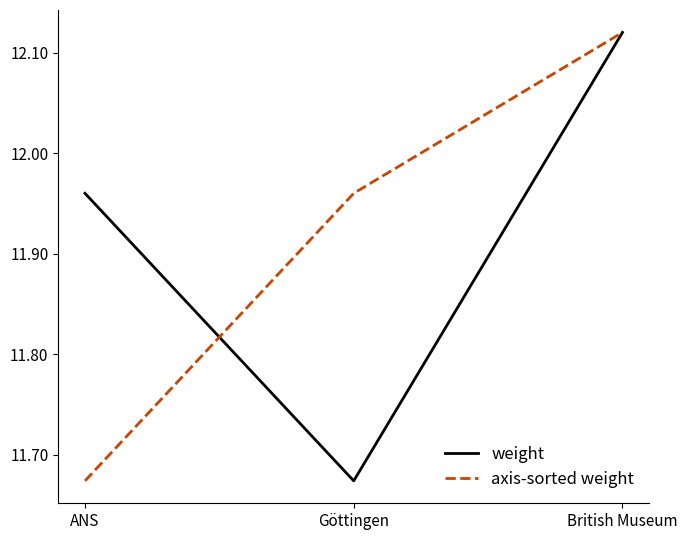

At which label is weight closest to 11?

Göttingen